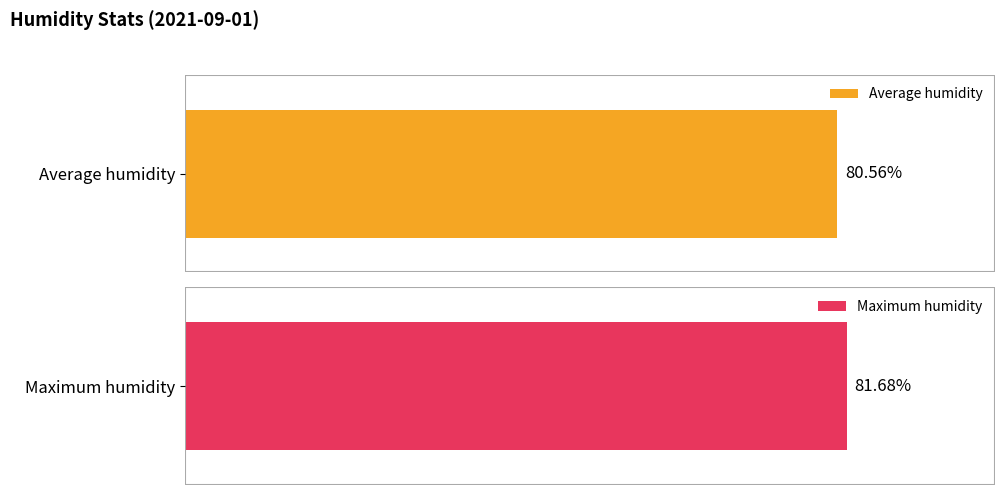

Count the number of data series in this chart.

2